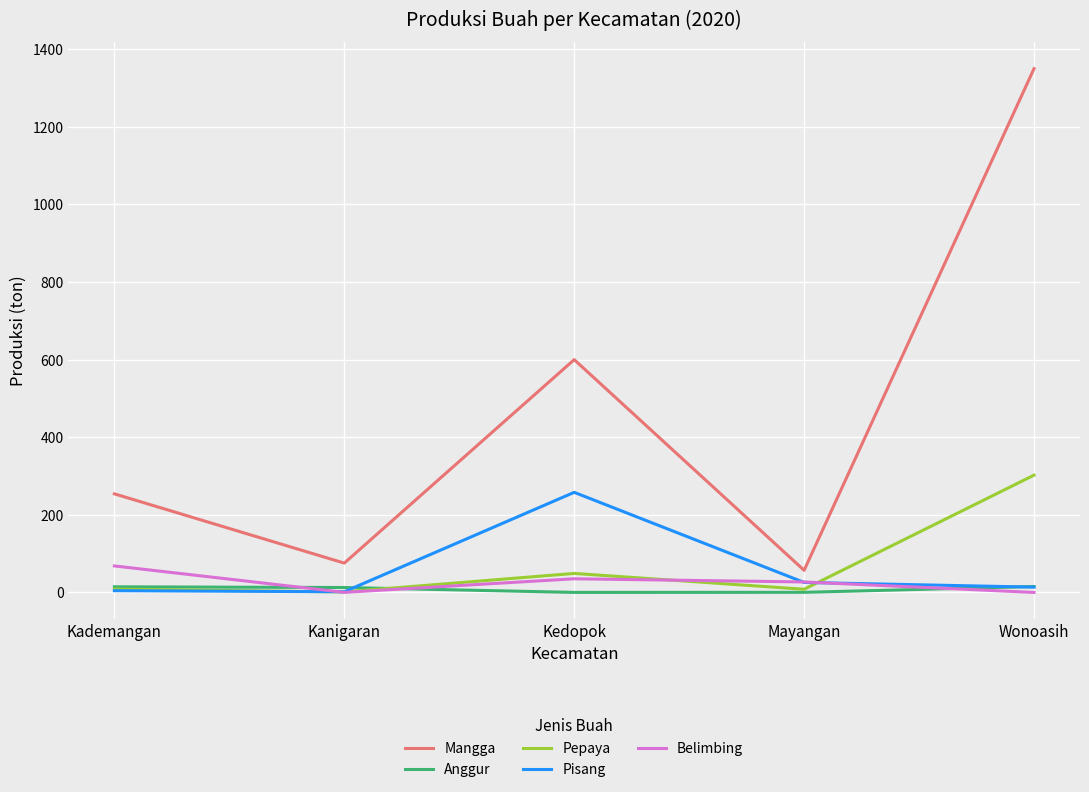

What is the approximate value of Pepaya at Kedopok?

49.0